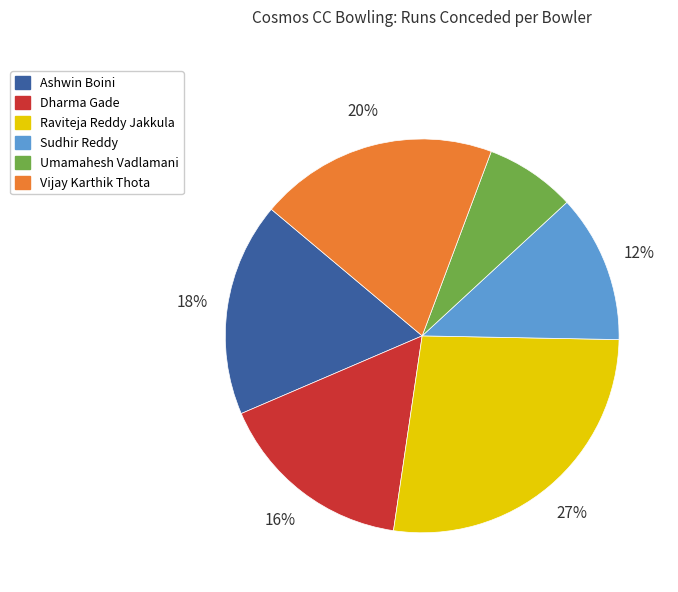

To the nearest percent, what is the difference between the Vijay Karthik Thota and Raviteja Reddy Jakkula slice percentages?

7%